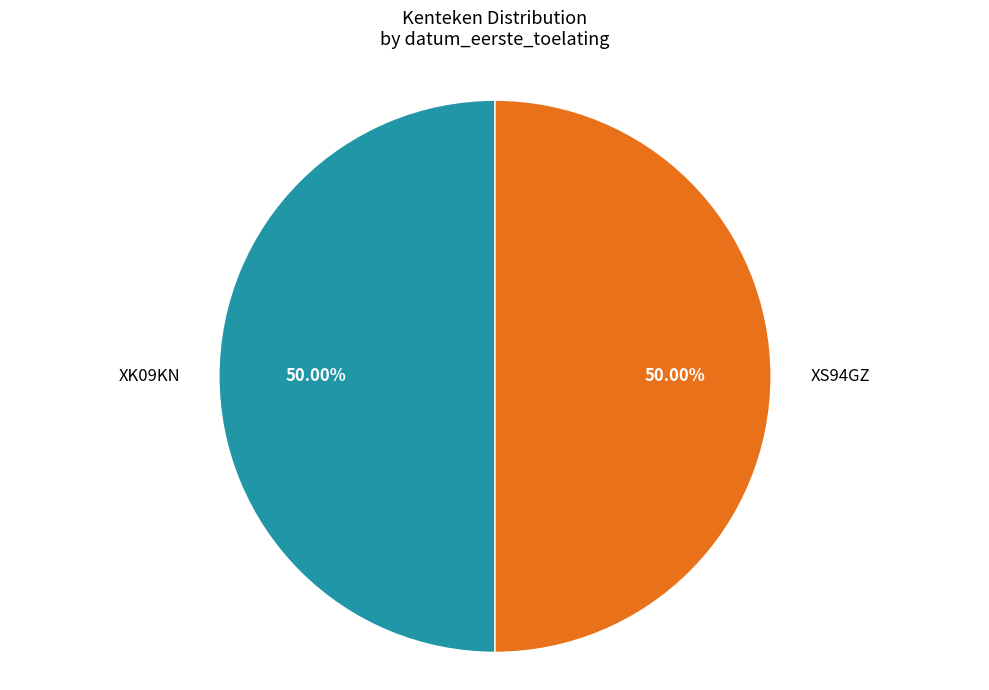

To the nearest percent, what is the average slice percentage?

50%